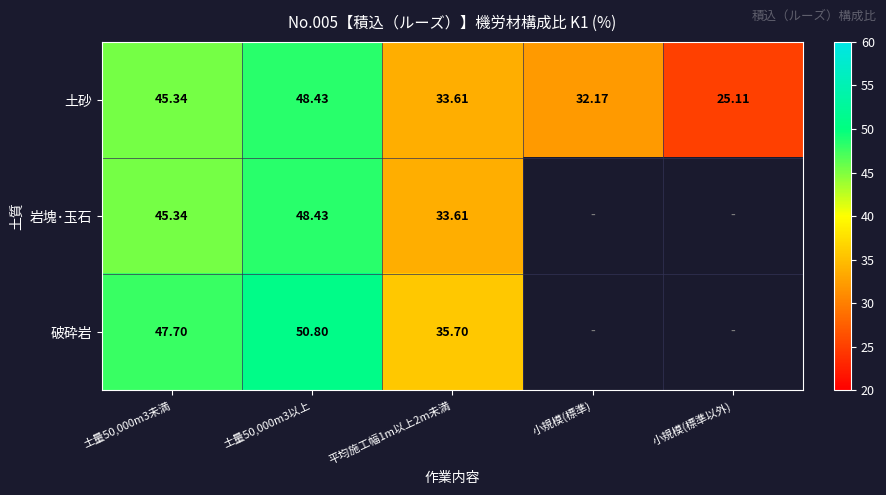

Which category has the lowest value in the 土砂 series?

小規模(標準以外)